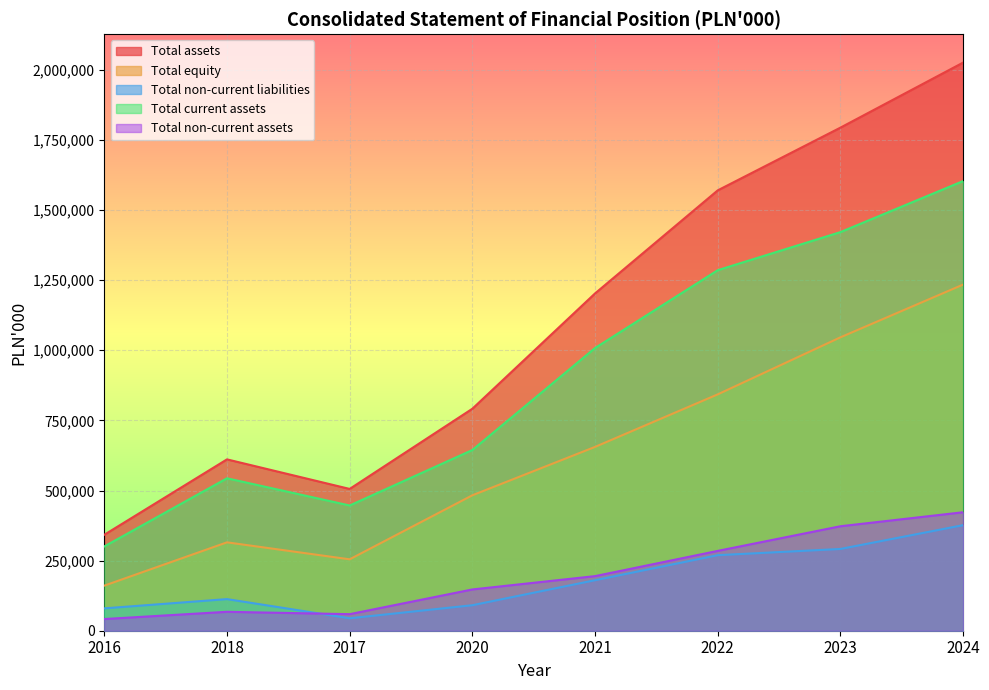

How many data points in Total non-current assets are above 194702?

3